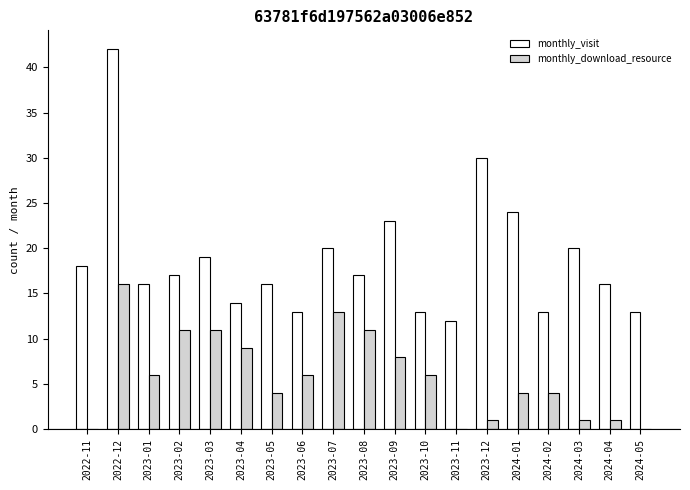

Reading left to right, transcribe all the data shown in this chart.

monthly_visit: 18	42	16	17	19	14	16	13	20	17	23	13	12	30	24	13	20	16	13
monthly_download_resource: 0	16	6	11	11	9	4	6	13	11	8	6	0	1	4	4	1	1	0